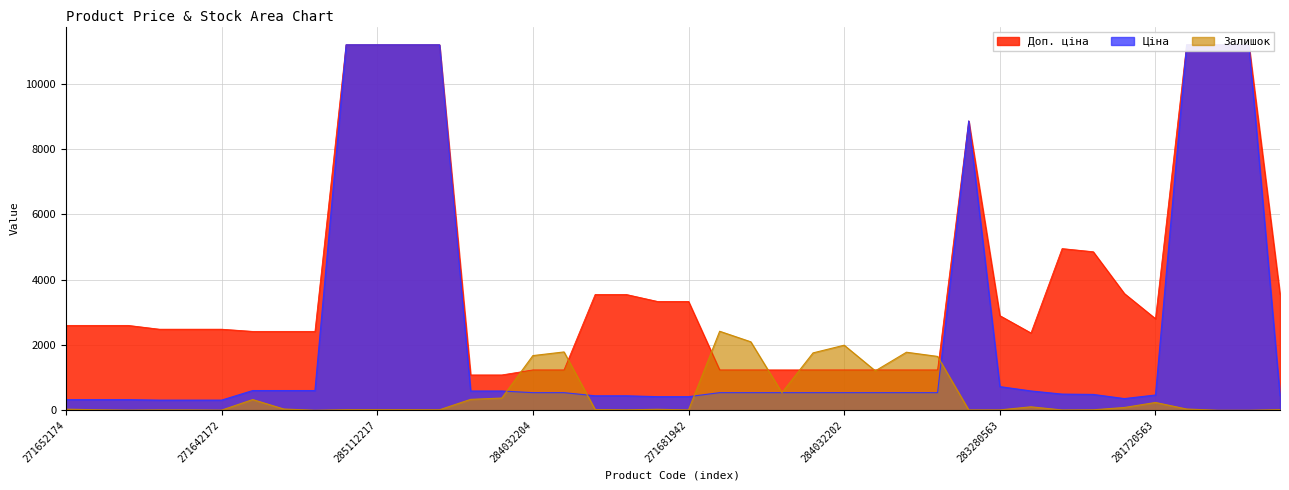

What is the sum of all Доп. ціна values?

162923.5